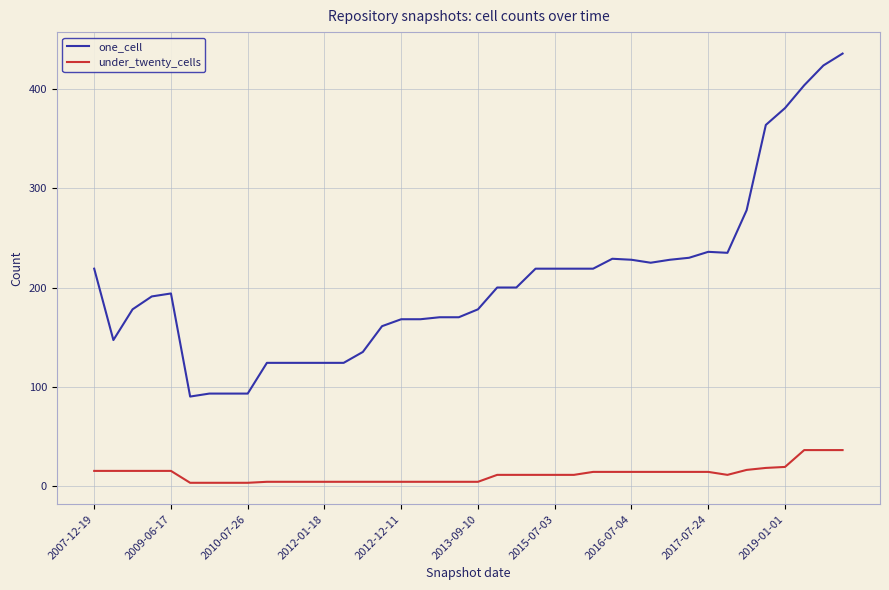

What is the difference between the maximum and minimum values in the one_cell series?

346